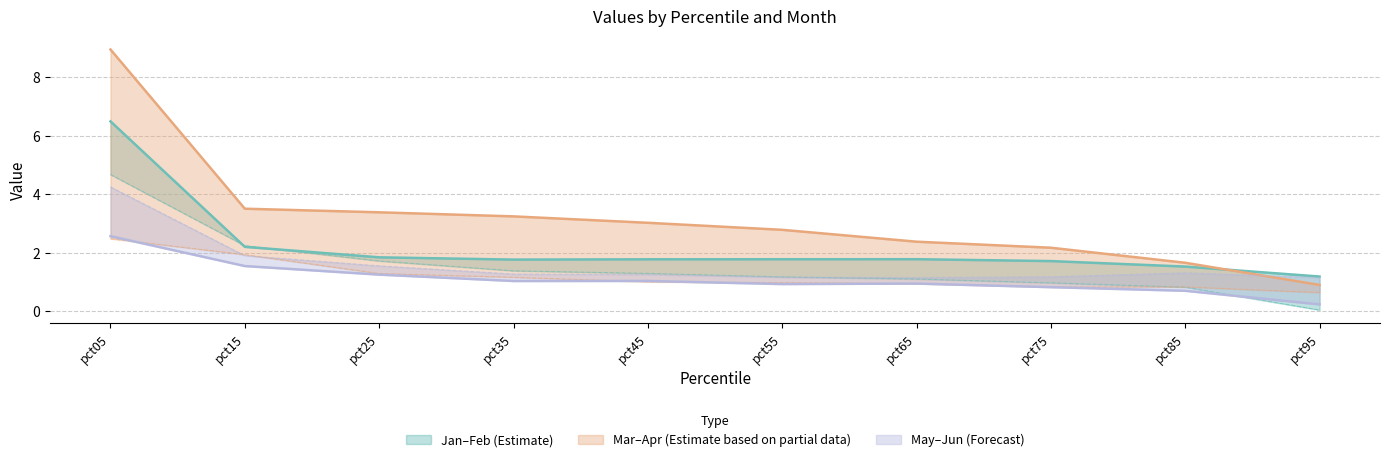

Which label corresponds to the largest value in the chart?

pct05